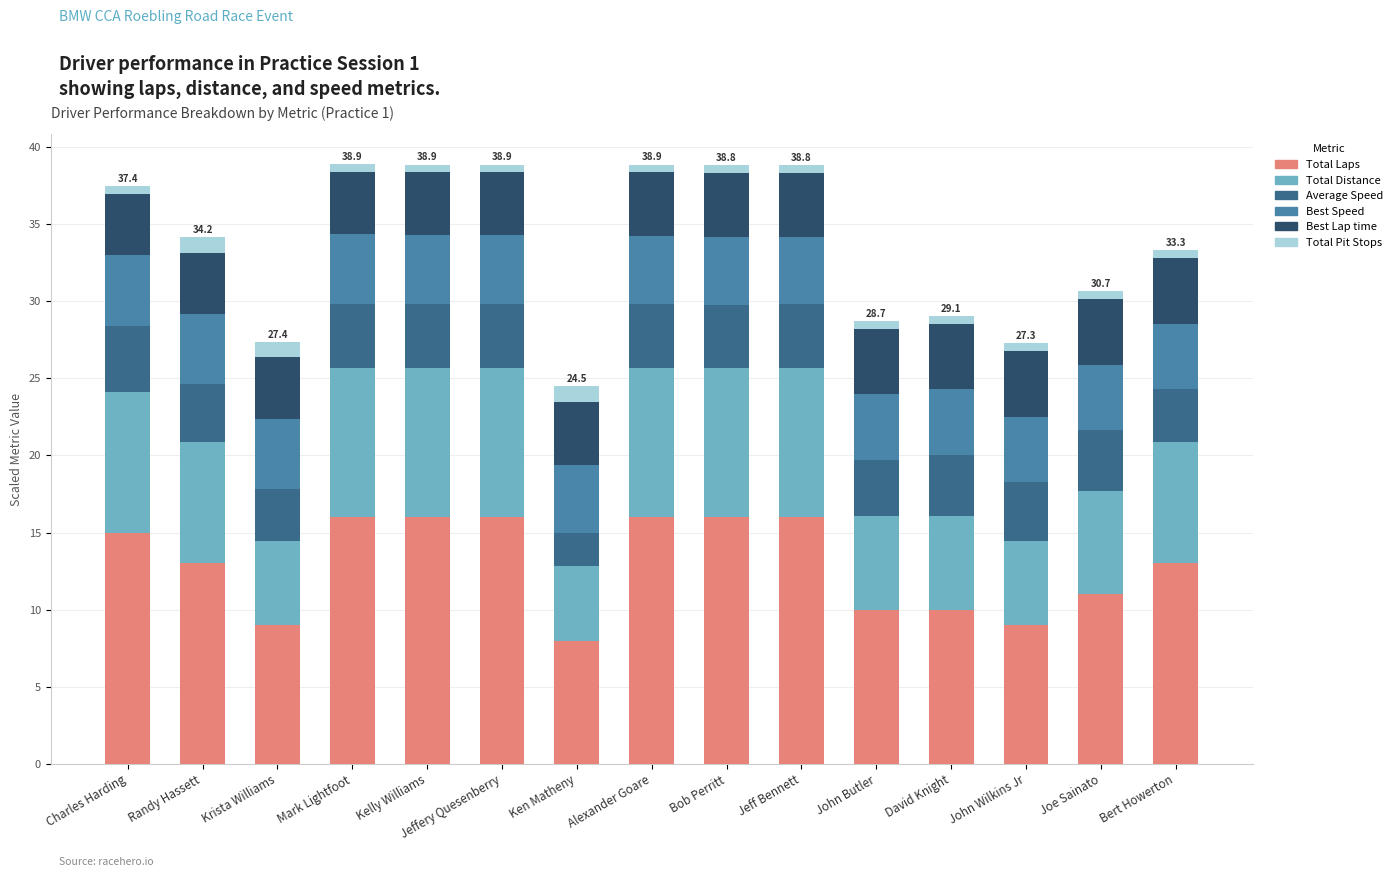

What is the lowest value of the Total Laps series?

8.0